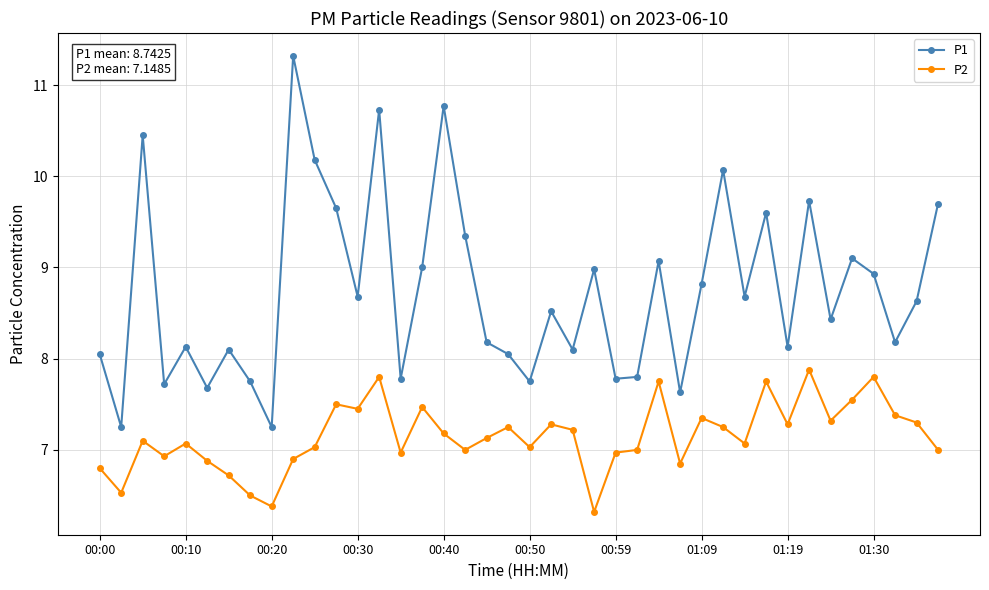

What is the smallest value displayed?

6.3